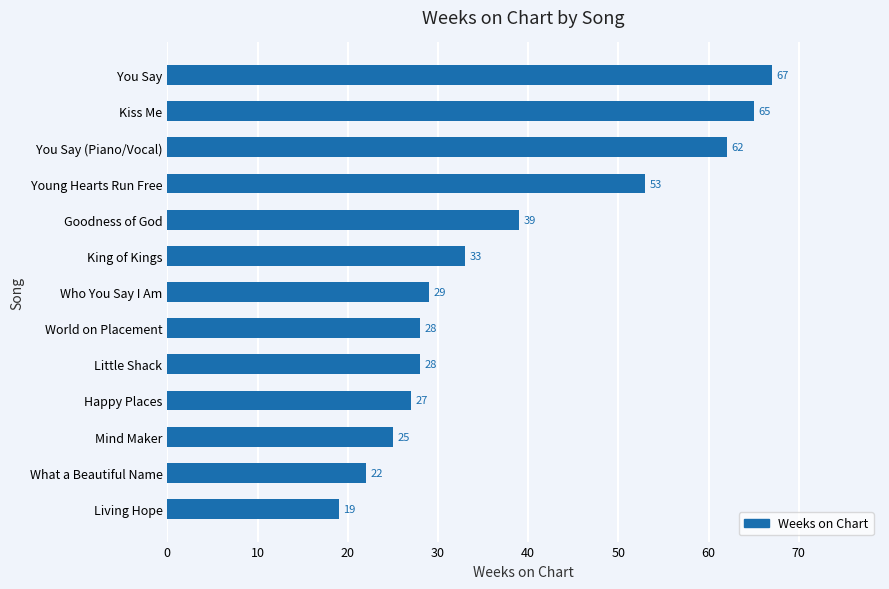

What is the sum of the values at You Say and Happy Places?

94